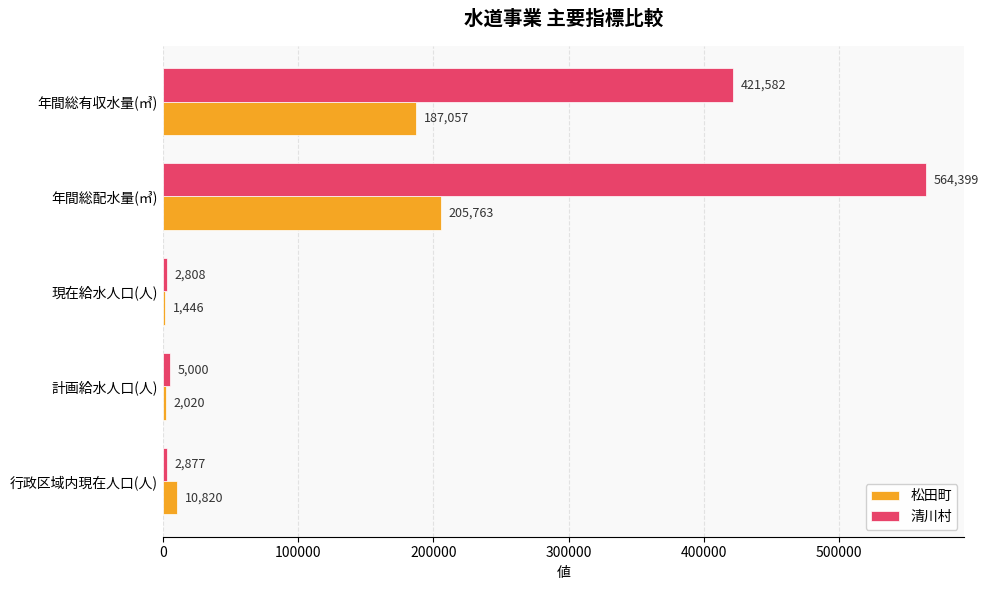

Where is 清川村 nearest to the value 283603?

年間総有収水量(㎥)